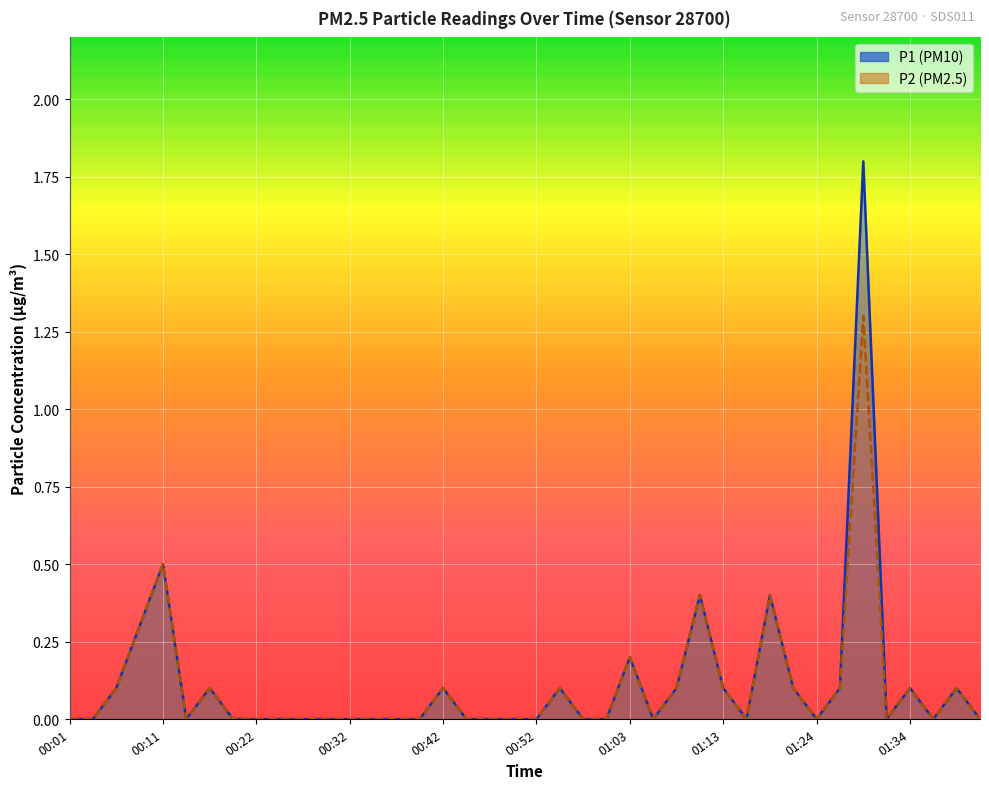

List the series in order of their overall mean, highest first.

P1, P2